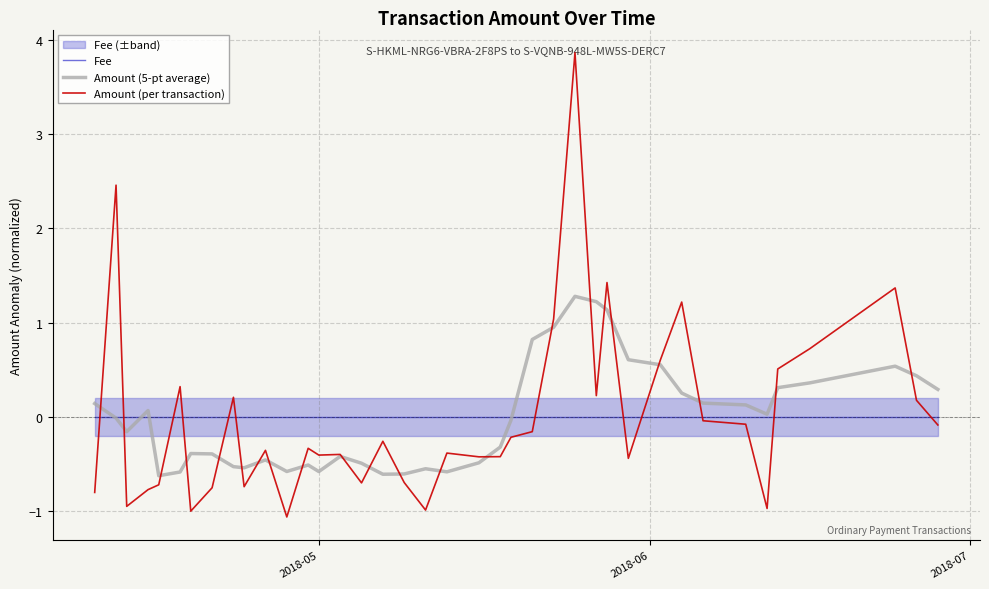

How many positive values does the Amount (per transaction) series have?

13